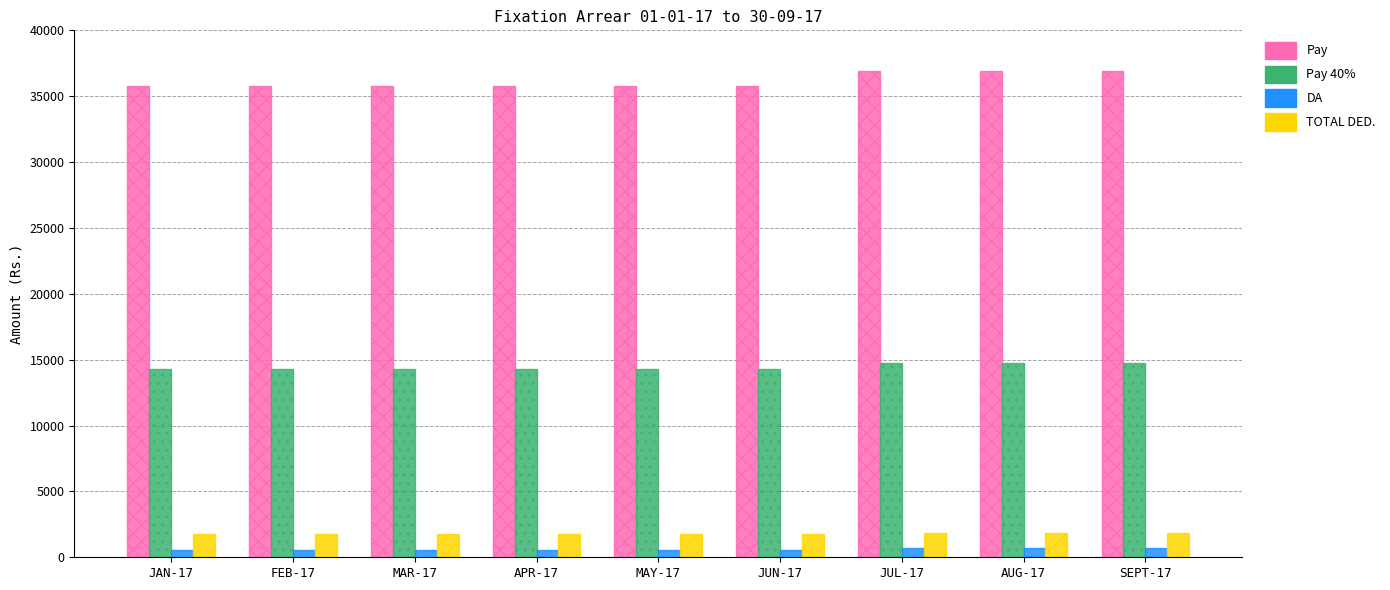

What are all the series names shown in the legend?

Pay, Pay 40%, DA, TOTAL DED.